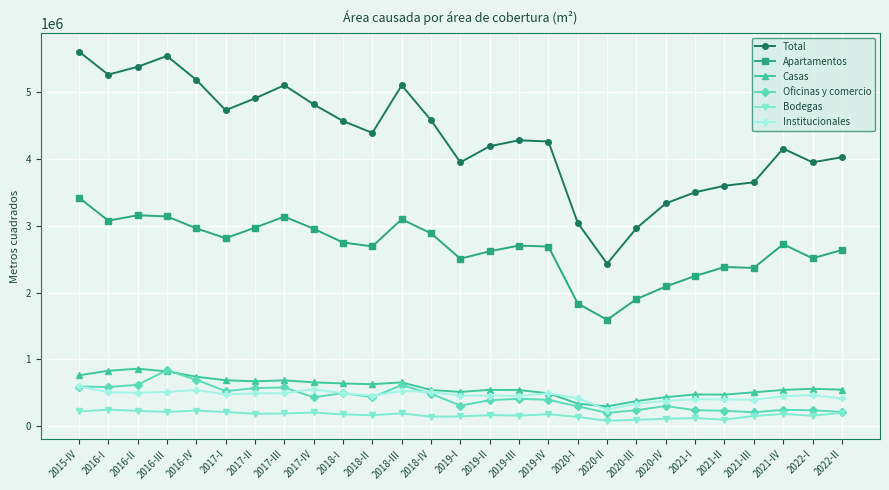

What is the average value of the Institucionales series?

463011.8